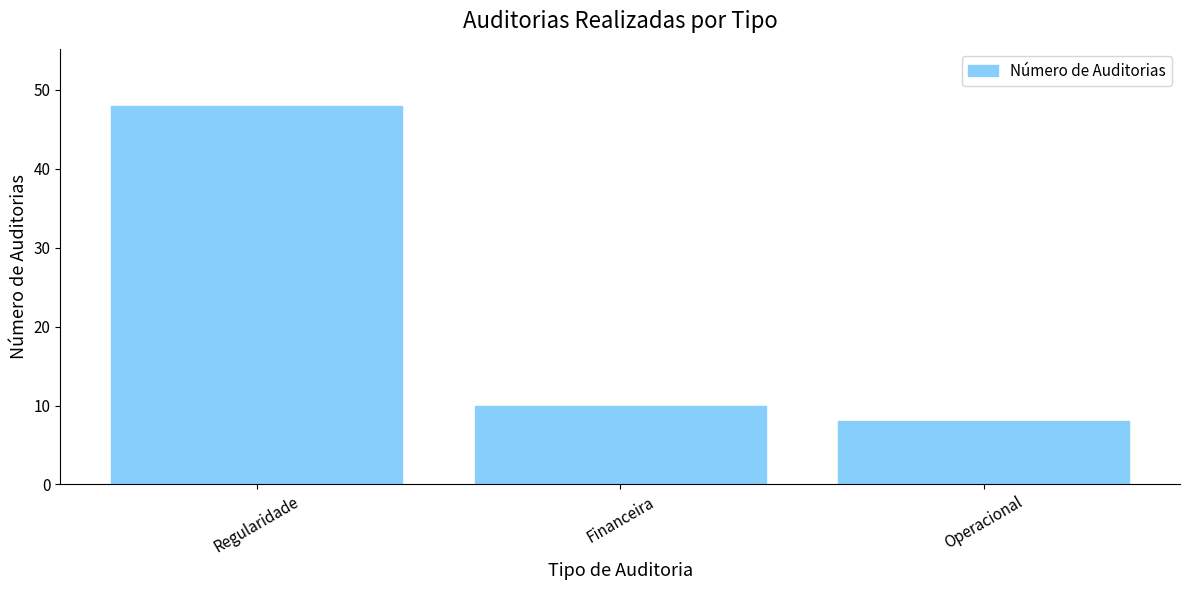

Between Operacional and Regularidade, which is larger?

Regularidade